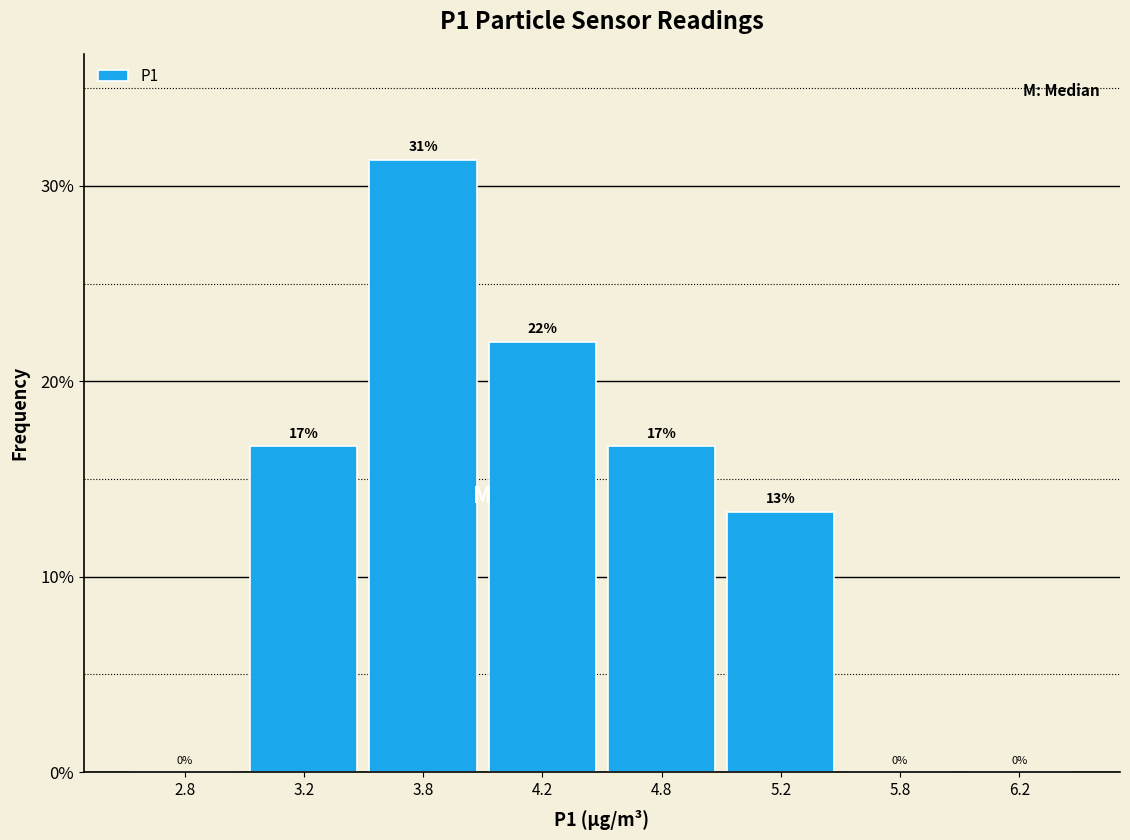

Which label corresponds to the largest value in the chart?

3.8